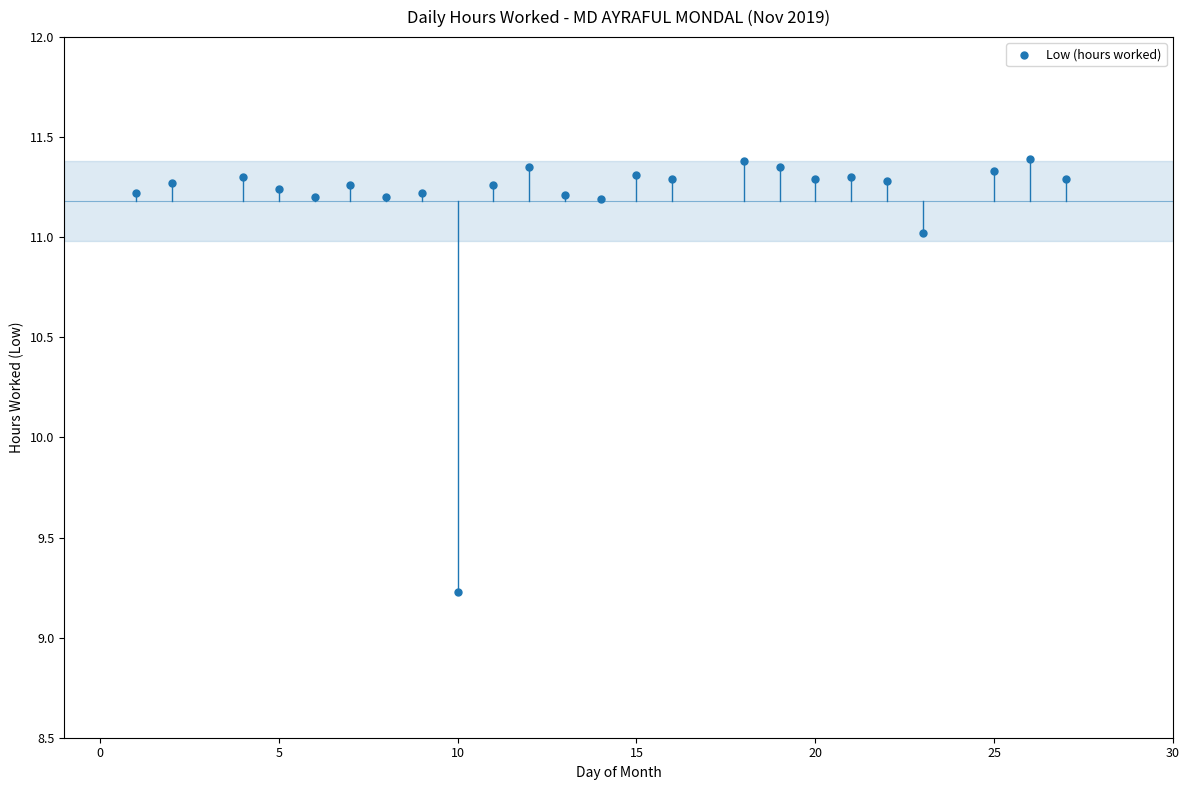

What is the range of X values (max minus min)?

26.0